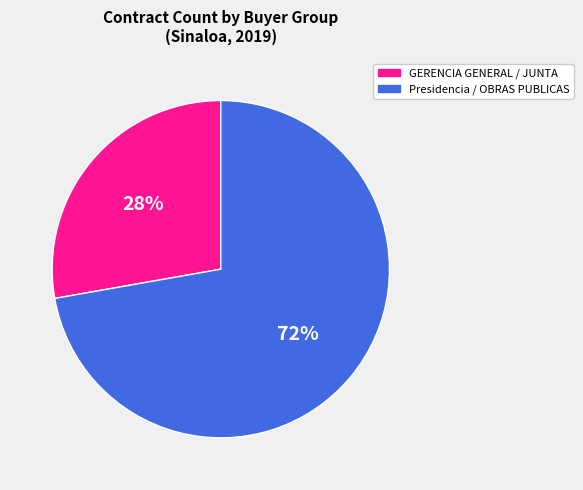

To the nearest percent, what is the average slice percentage?

50%